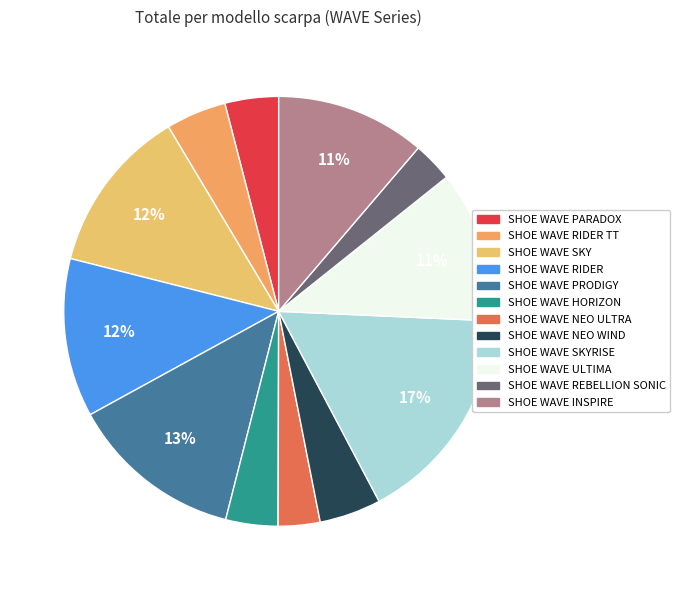

What percentage is the SHOE WAVE HORIZON slice, to the nearest percent?

4%